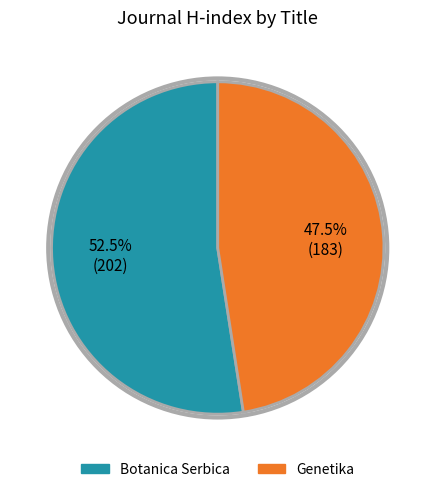

What is the majority slice?

Botanica Serbica